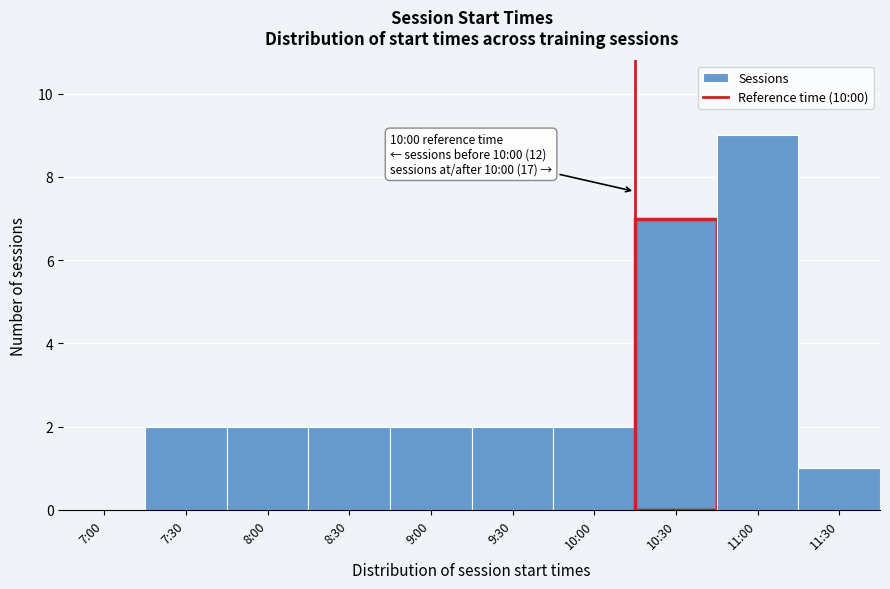

Reading left to right, list all the values displayed in this chart.

7:00=0	7:30=2	8:00=2	8:30=2	9:00=2	9:30=2	10:00=2	10:30=7	11:00=9	11:30=1